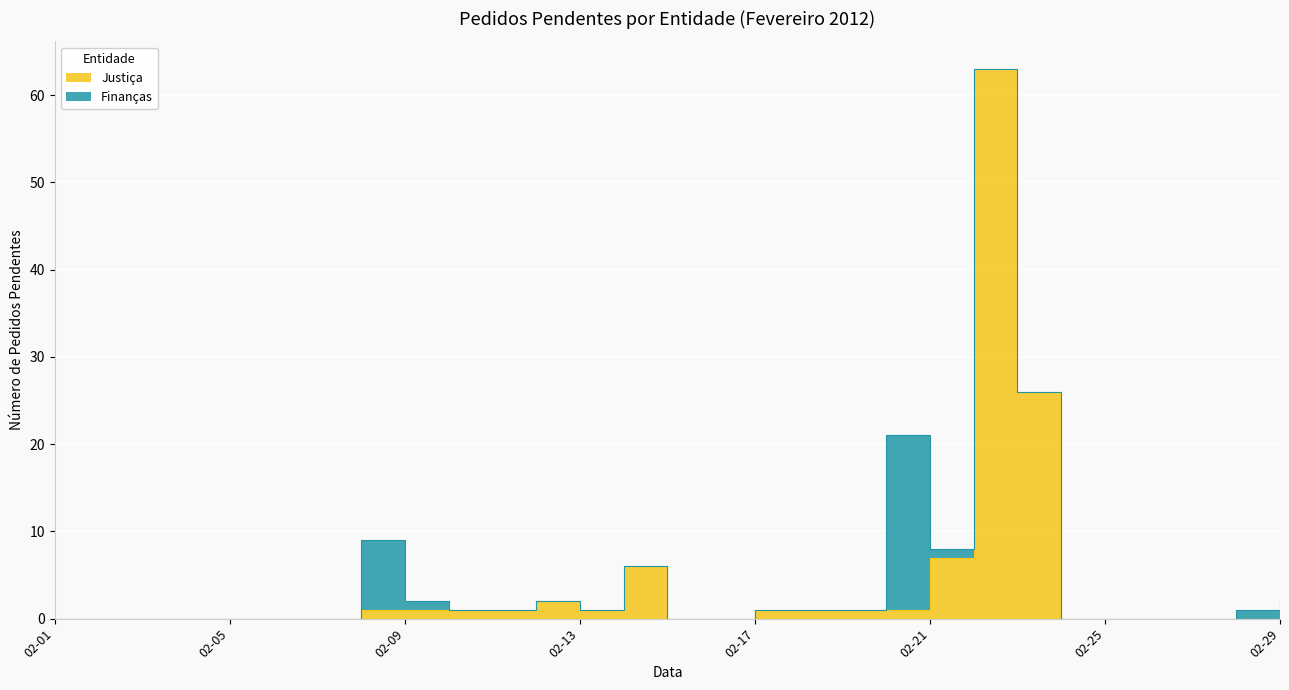

List the labels in order of value, largest first.

2012-02-22, 2012-02-23, 2012-02-21, 2012-02-14, 2012-02-12, 2012-02-08, 2012-02-09, 2012-02-10, 2012-02-11, 2012-02-13, 2012-02-17, 2012-02-18, 2012-02-19, 2012-02-20, 2012-02-29, 2012-02-01, 2012-02-02, 2012-02-03, 2012-02-04, 2012-02-05, 2012-02-06, 2012-02-07, 2012-02-15, 2012-02-16, 2012-02-24, 2012-02-25, 2012-02-26, 2012-02-27, 2012-02-28